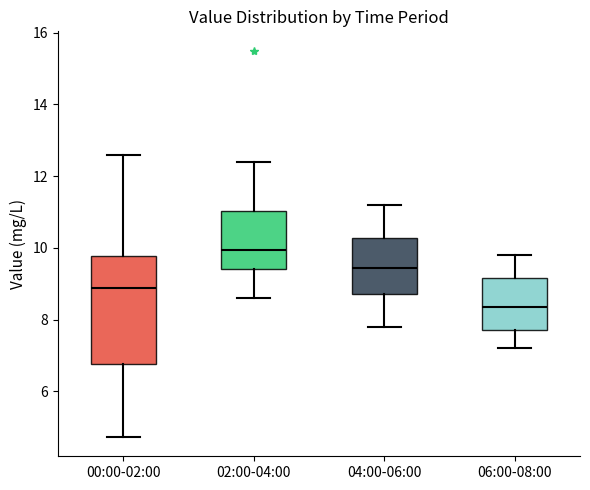

Reading left to right, read every box against the y-axis: the position of its median line, the range the box covers, and the ends of its whiskers. The values are not printed on the chart, so give them approximately, as read against the axis.

00:00-02:00: median 8.8, box 6.8 to 9.8, whiskers 4.8 to 12.6
02:00-04:00: median 10.0, box 9.4 to 11.0, whiskers 8.6 to 12.4
04:00-06:00: median 9.4, box 8.8 to 10.2, whiskers 7.8 to 11.2
06:00-08:00: median 8.4, box 7.8 to 9.2, whiskers 7.2 to 9.8